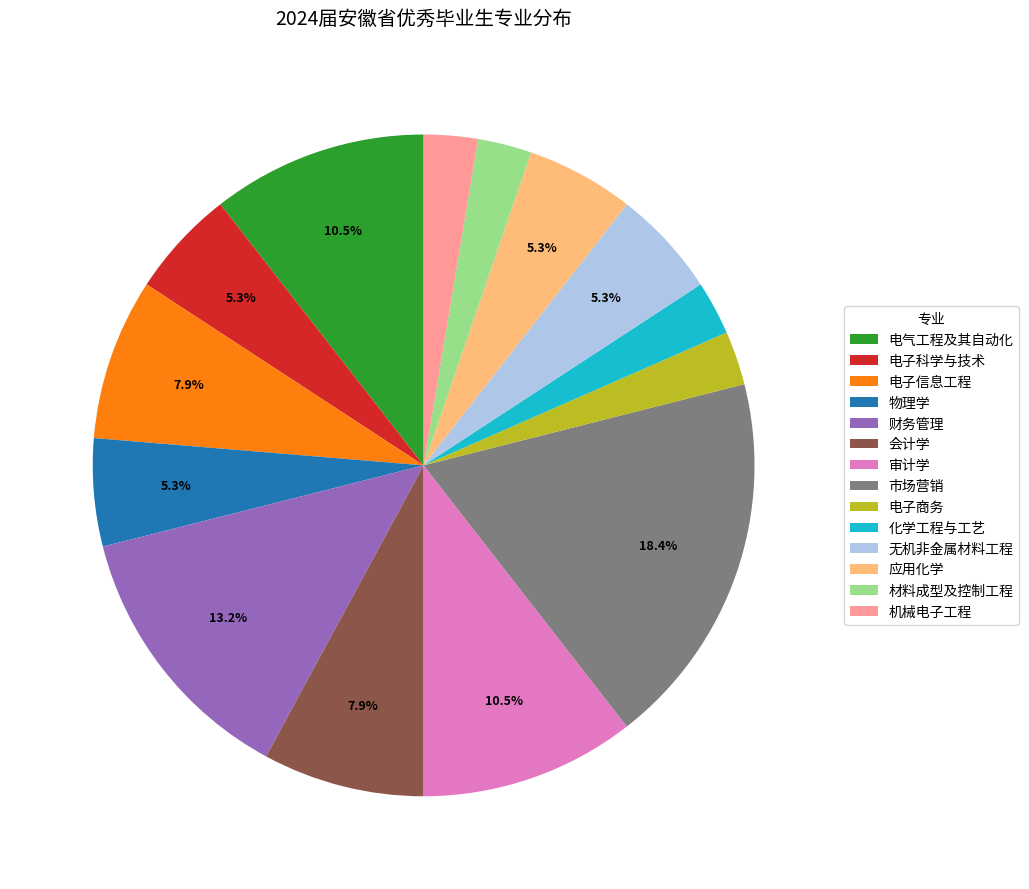

How many segments does this pie chart have?

14